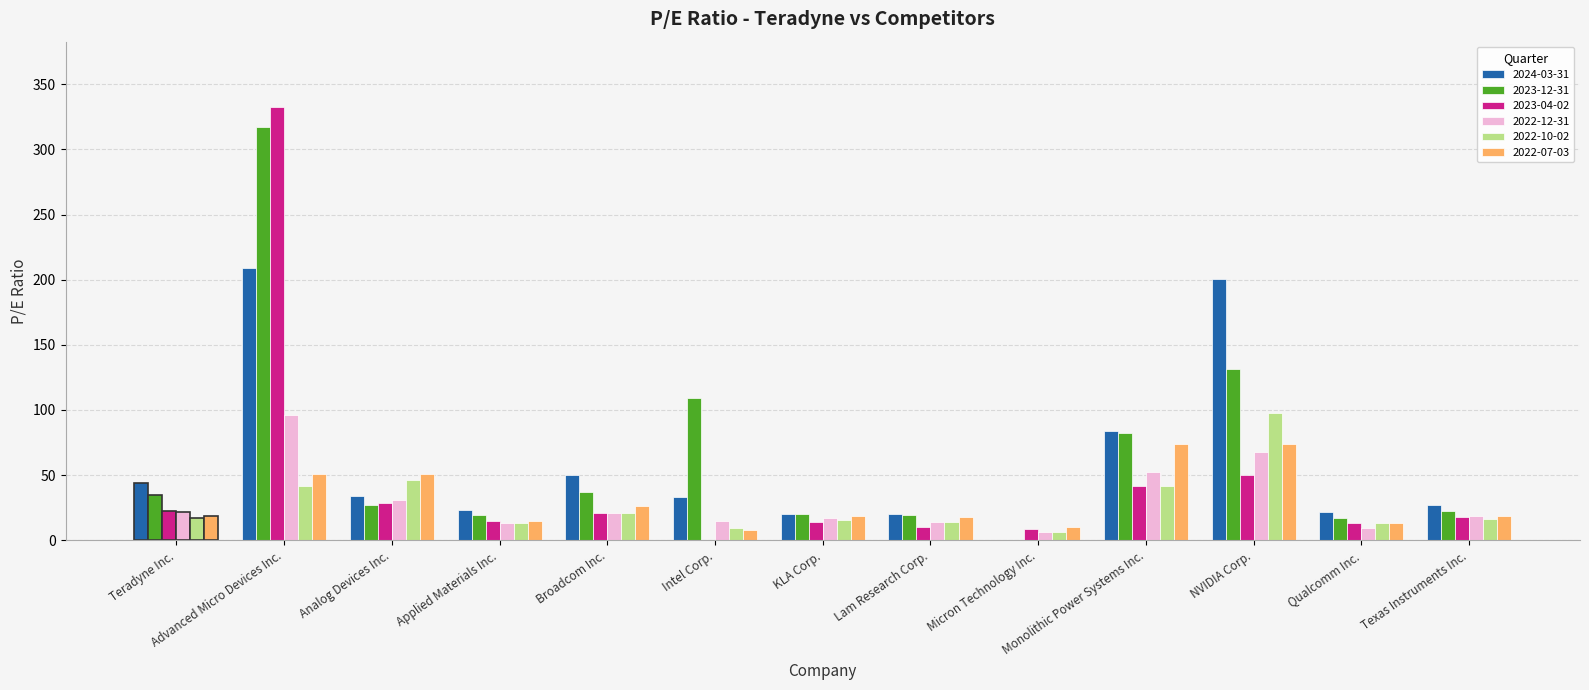

What is the approximate value of 2022-10-02 at Advanced Micro Devices Inc.?

41.6